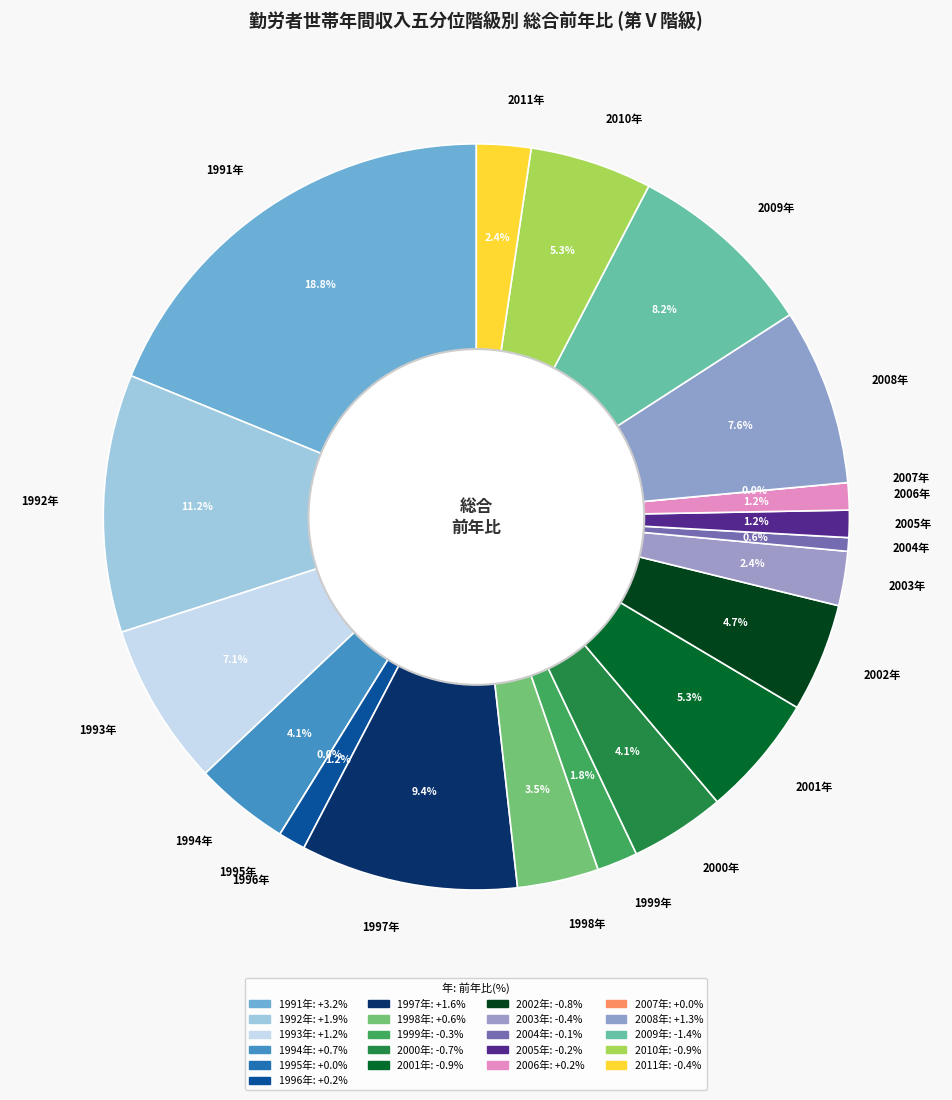

How much of the chart is everything except 1995年?

100.0%